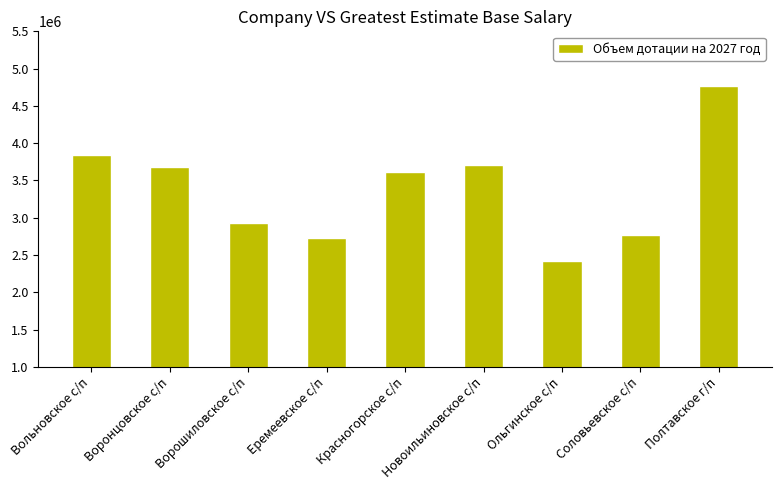

What position from the right is Новоильиновское с/п?

4